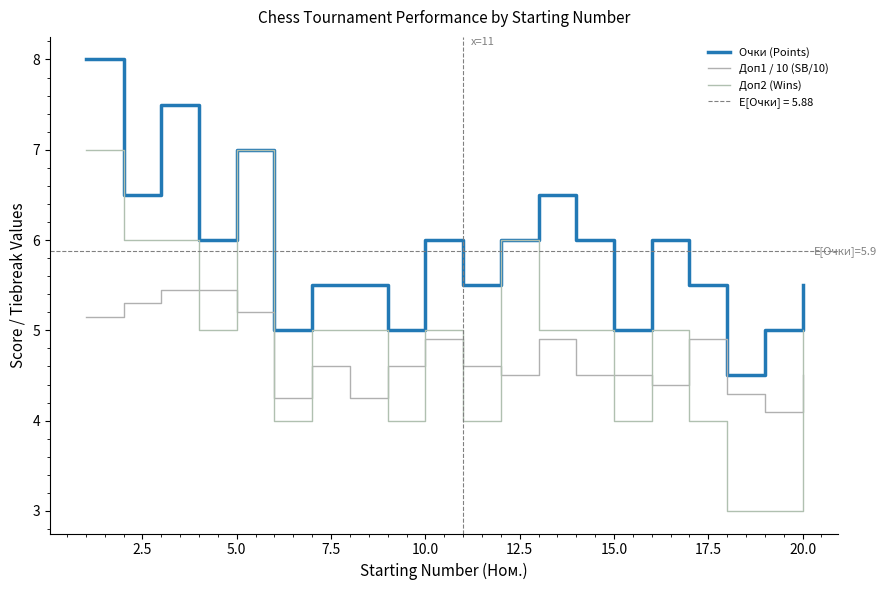

What are all the series names shown in the legend?

Очки (Points), Доп1 / 10 (SB/10), Доп2 (Wins)